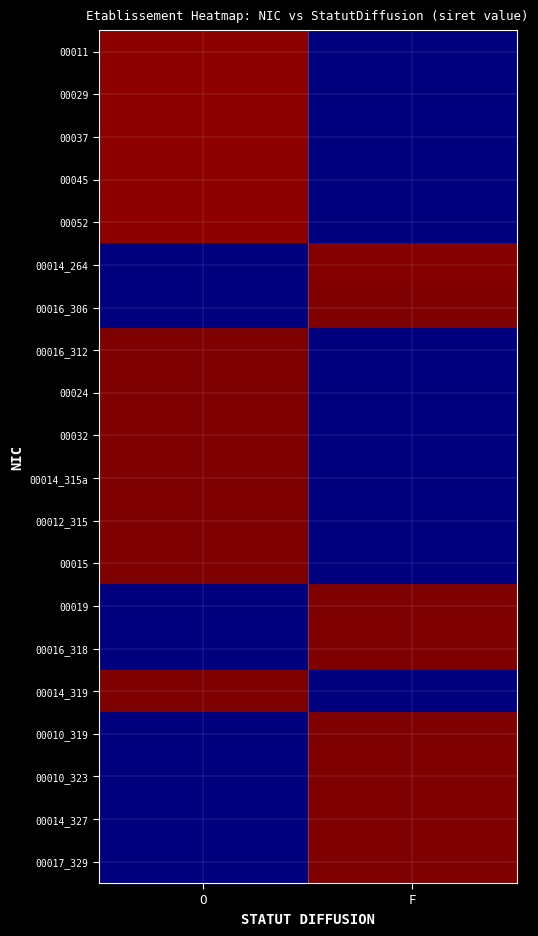

Which series has the largest range (max minus min)?

00017_329